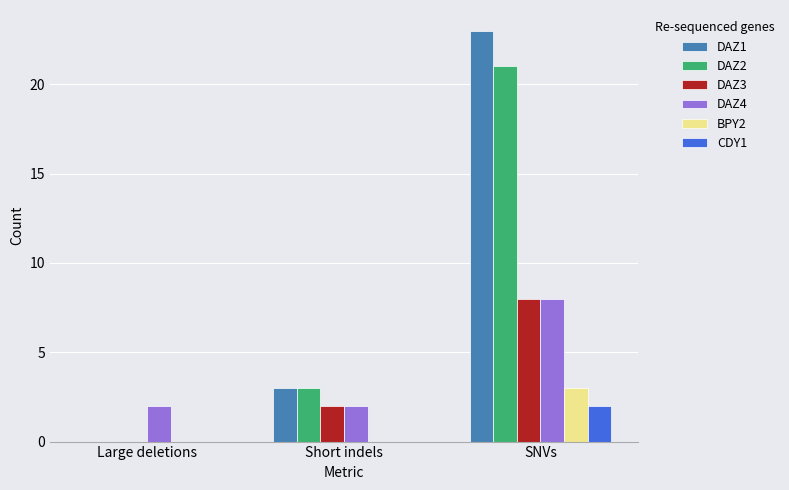

Reading left to right, list all the values displayed in this chart.

DAZ1: Large deletions=0	Short indels=3	SNVs=23
DAZ2: Large deletions=0	Short indels=3	SNVs=21
DAZ3: Large deletions=0	Short indels=2	SNVs=8
DAZ4: Large deletions=2	Short indels=2	SNVs=8
BPY2: Large deletions=0	Short indels=0	SNVs=3
CDY1: Large deletions=0	Short indels=0	SNVs=2